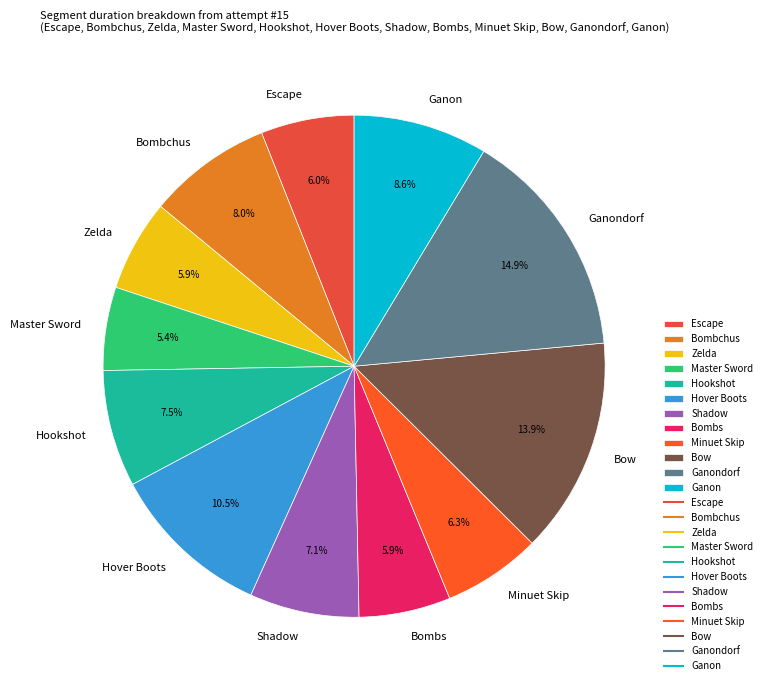

What percentage is the Ganon slice, to the nearest percent?

9%